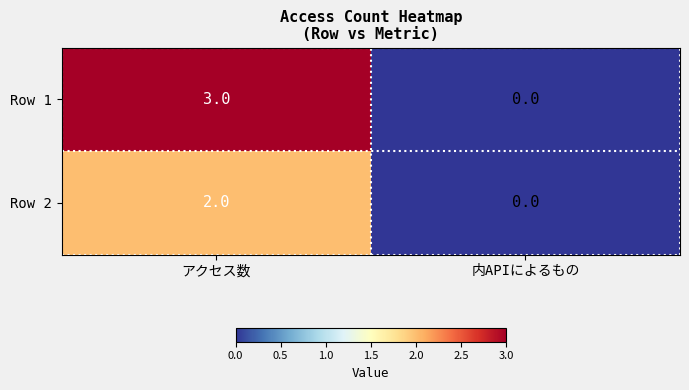

What is the greatest value displayed?

3